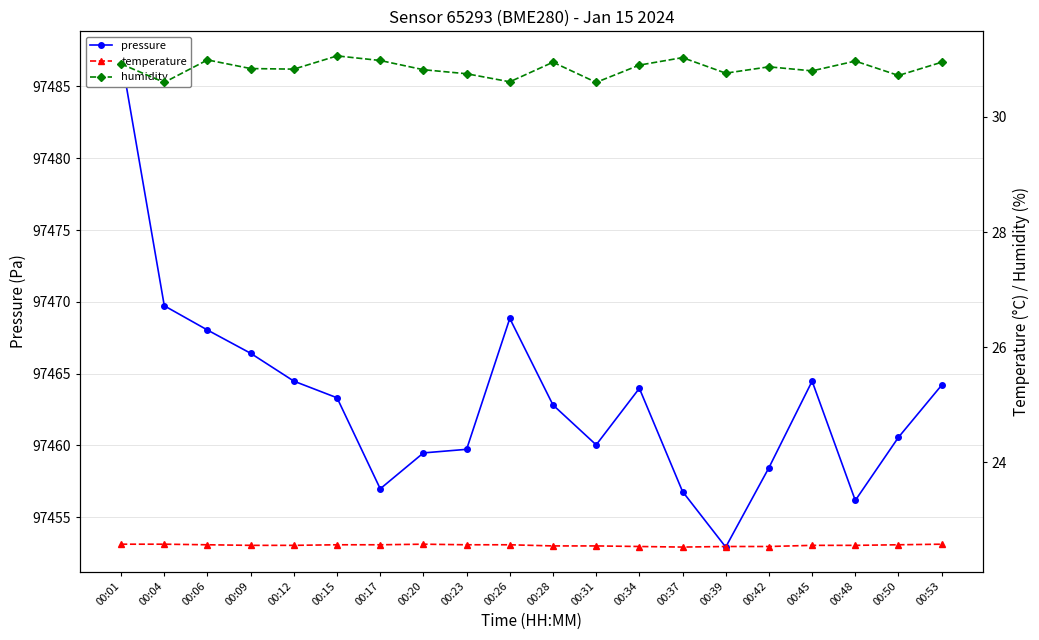

What is the average value of the temperature series?

22.6